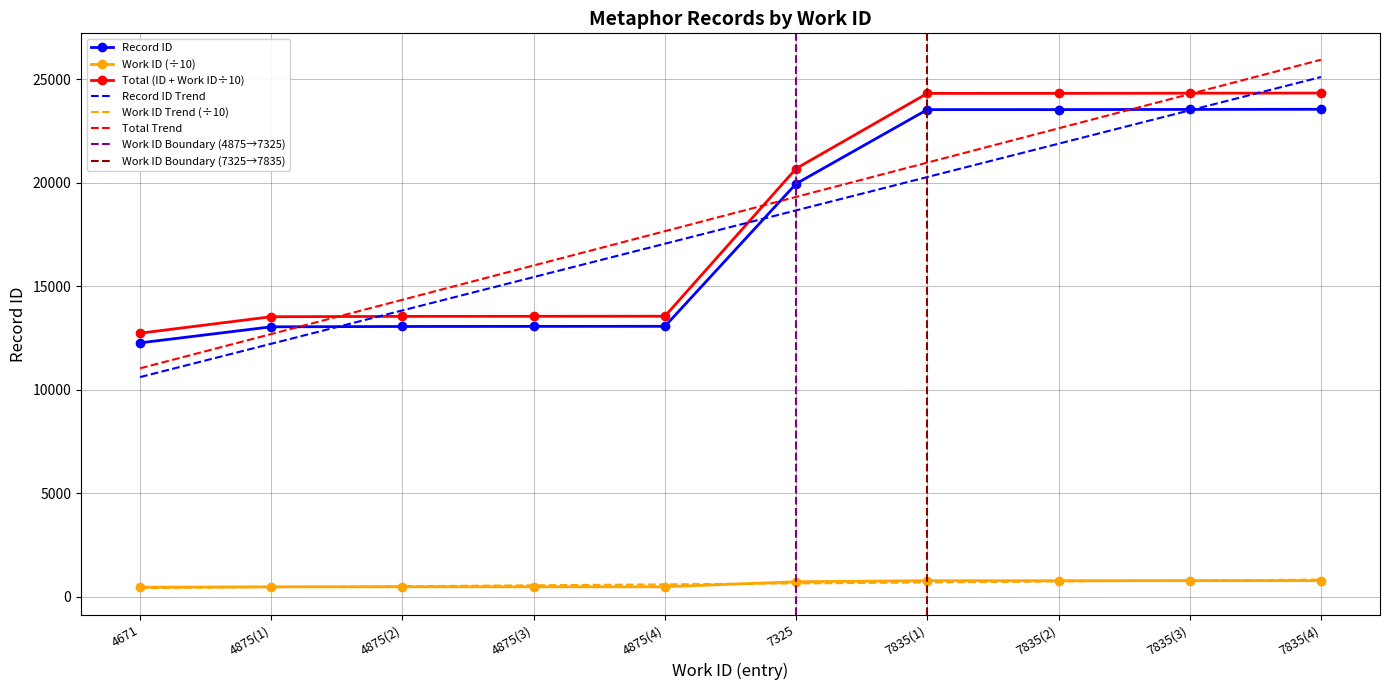

Reading right to left, list all the values displayed in this chart.

7835(4)=23548	7835(3)=23541	7835(2)=23533	7835(1)=23532	7325=19954	4875(4)=13067	4875(3)=13063	4875(2)=13059	4875(1)=13043	4671=12268